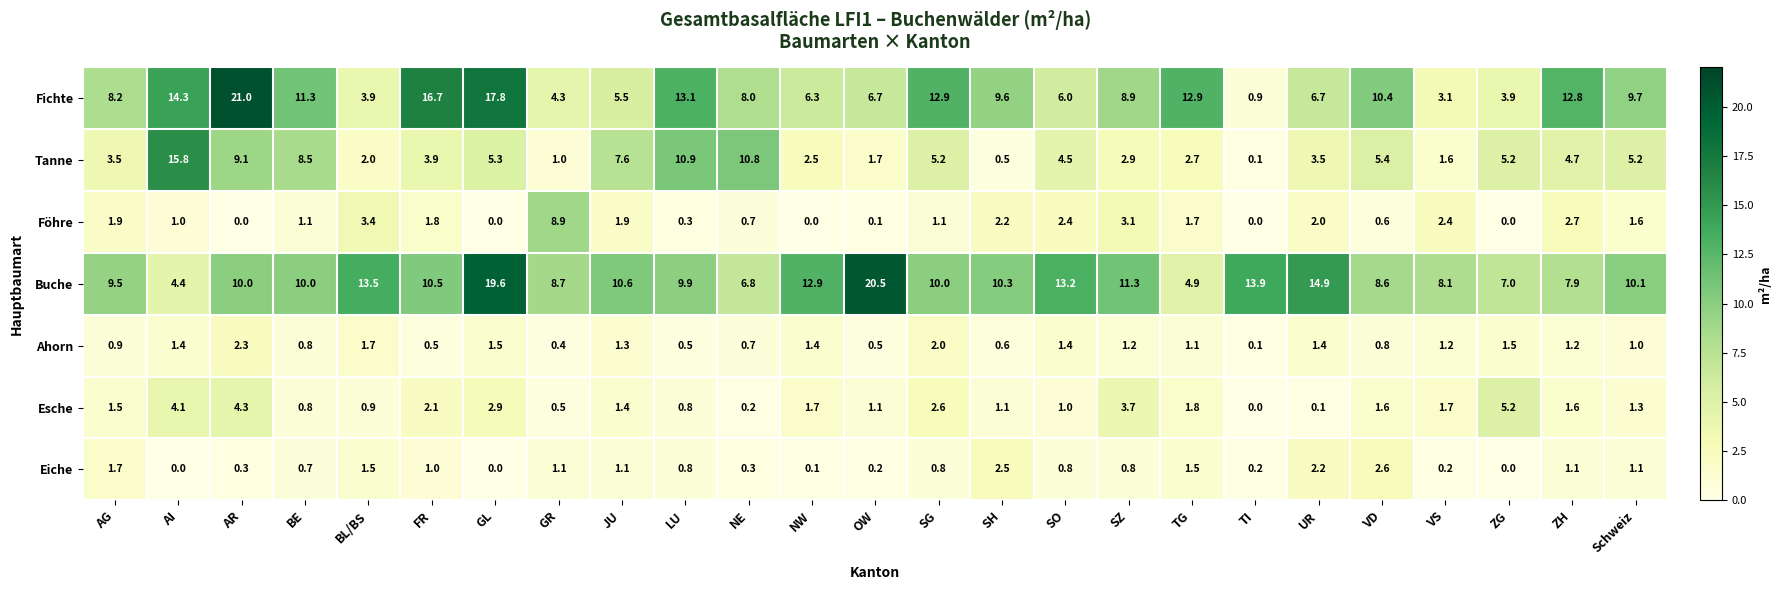

How many series are shown in this chart?

7